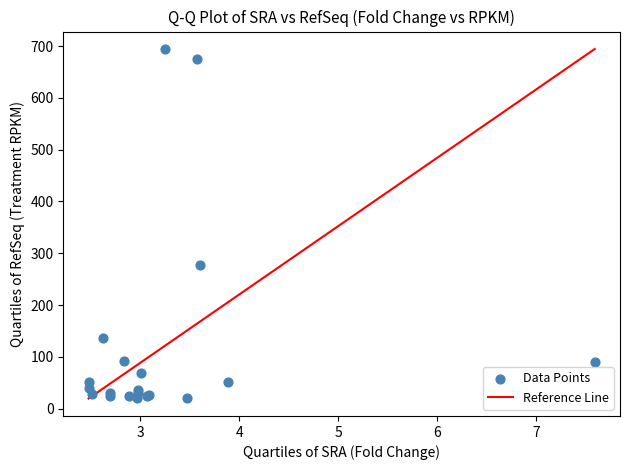

What Y value in the scatter plot is closest to 356?

278.1